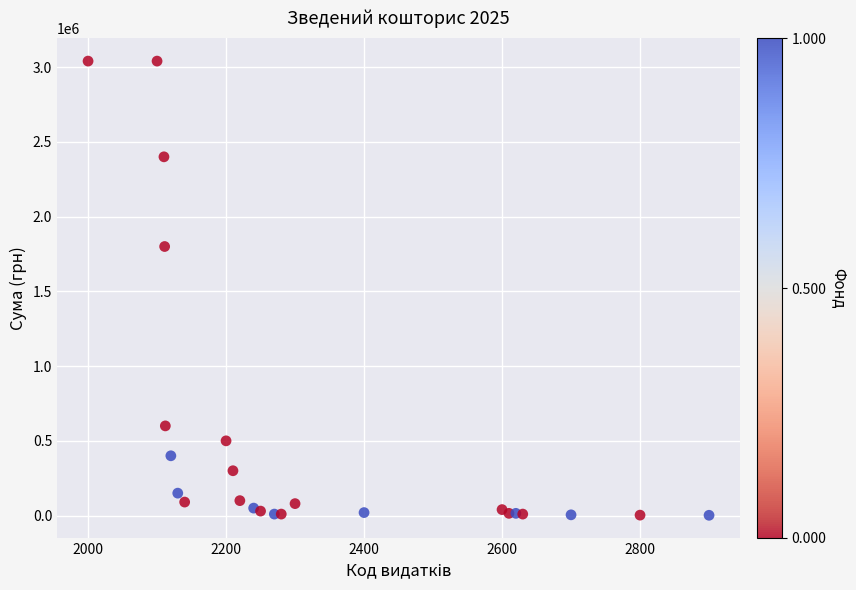

What Y value in the scatter plot is closest to 1521193?

1800000